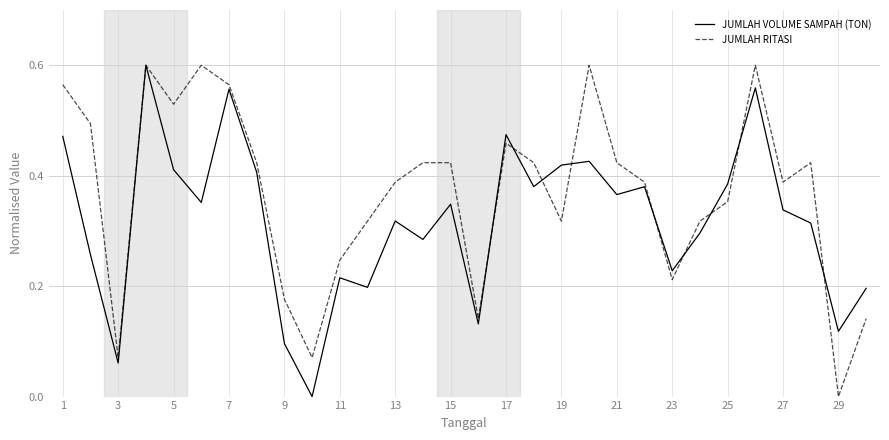

Rank the series by their average value, from highest to lowest.

JUMLAH RITASI, JUMLAH VOLUME SAMPAH (TON)